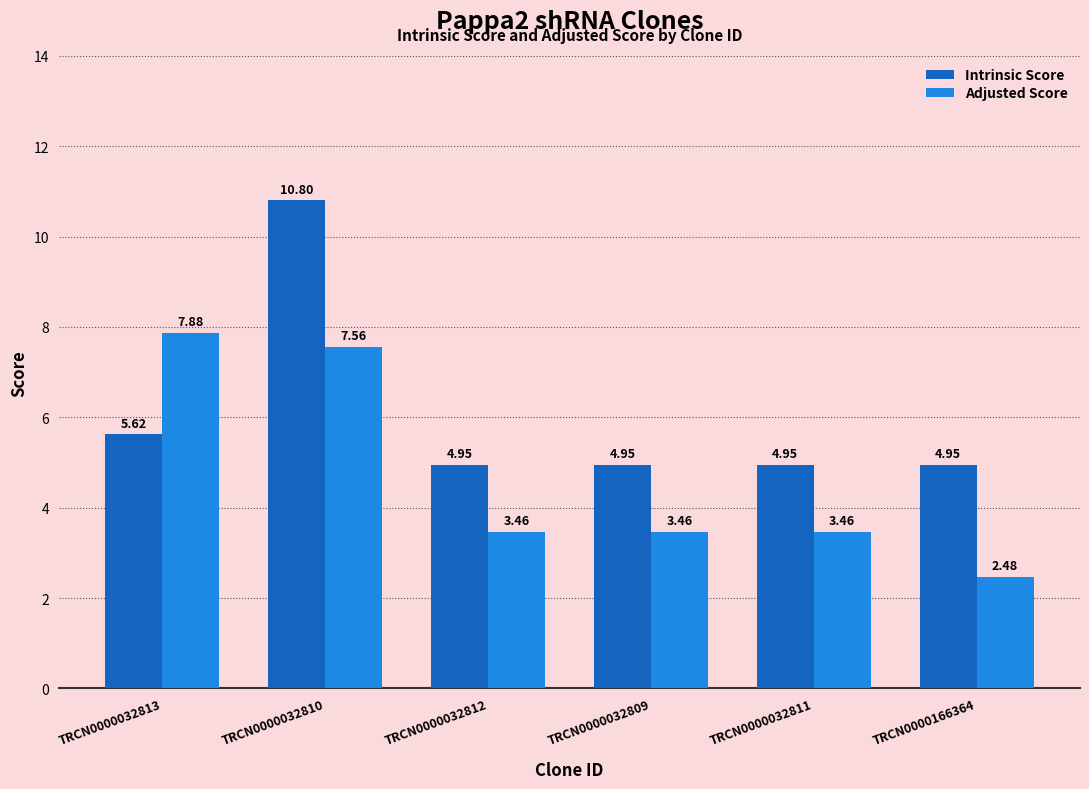

Between TRCN0000032813 and TRCN0000032810, which series saw the biggest shift?

Intrinsic Score